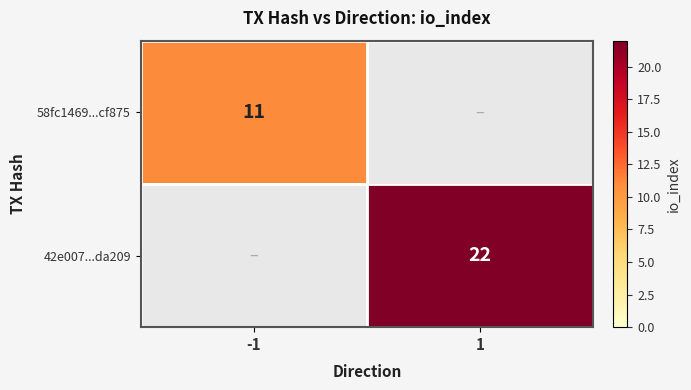

At which category is the sum across all series the highest?

1